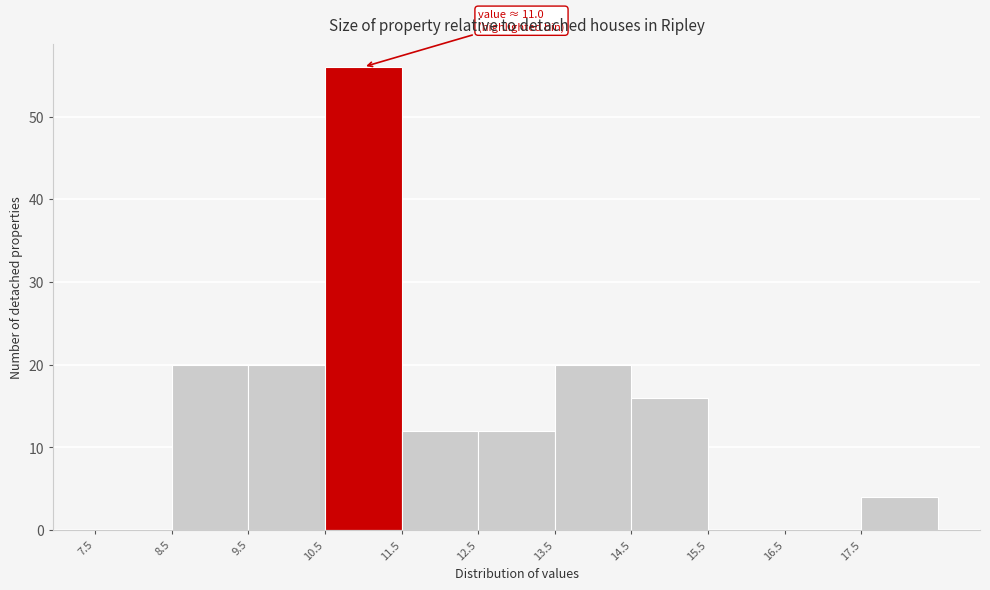

Over which range of the x-axis is the bar tallest?

10.5 to 11.5